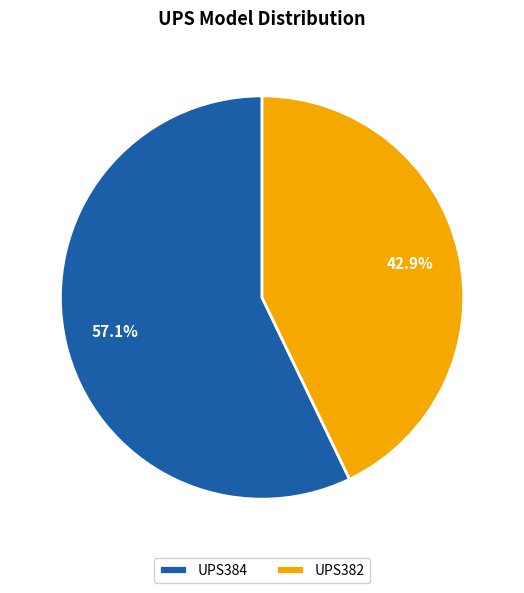

Does UPS384 account for over 50% of the chart?

Yes